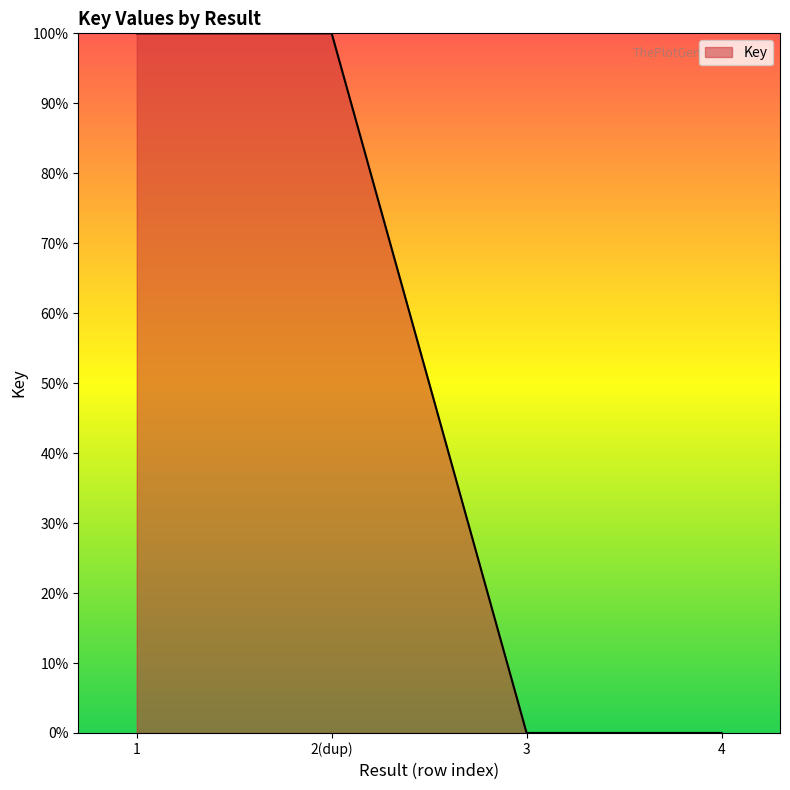

The value at 1 is 25. True or false?

False